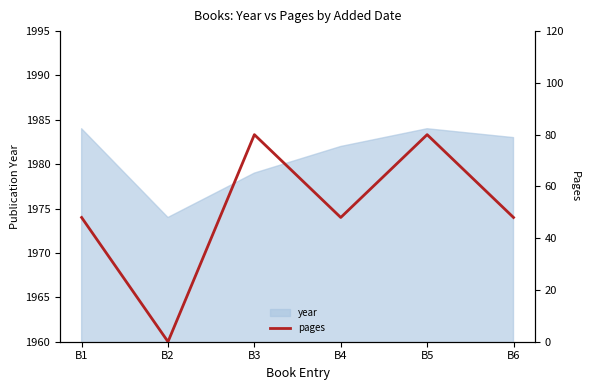

What is the value of the 5th point from the left?

80